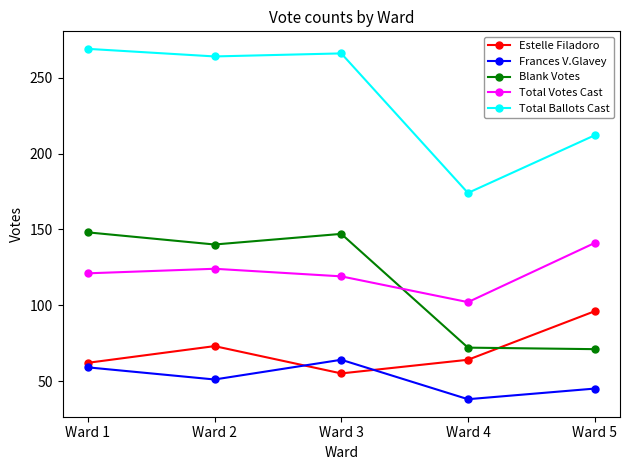

What is the value of the Frances V.Glavey point at the 3rd from the left?

64